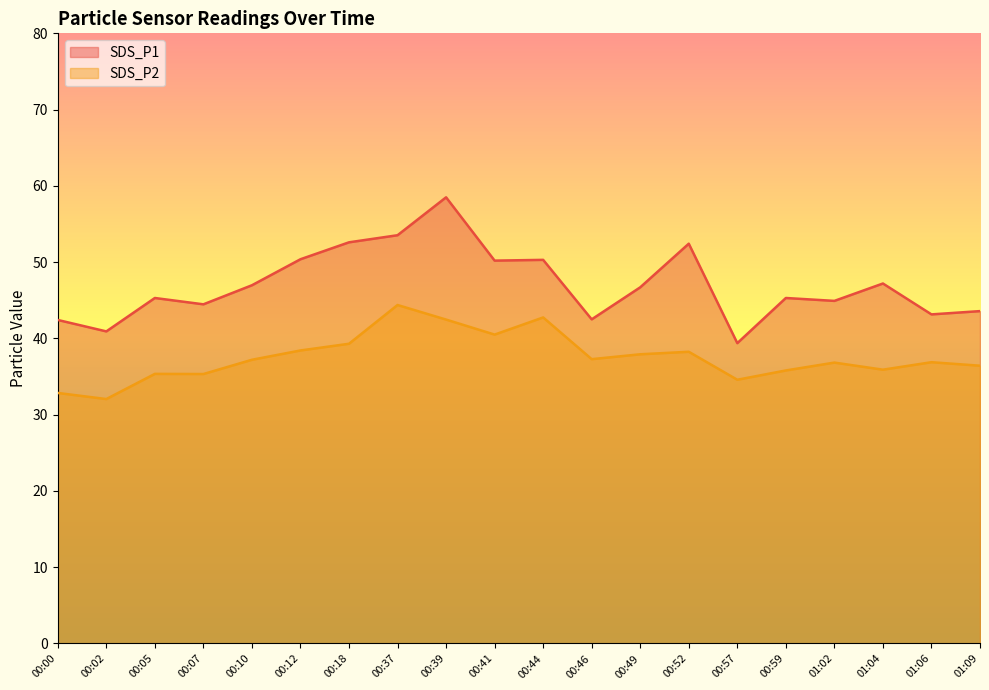

Which series changed the most between 00:44 and 00:49?

SDS_P2